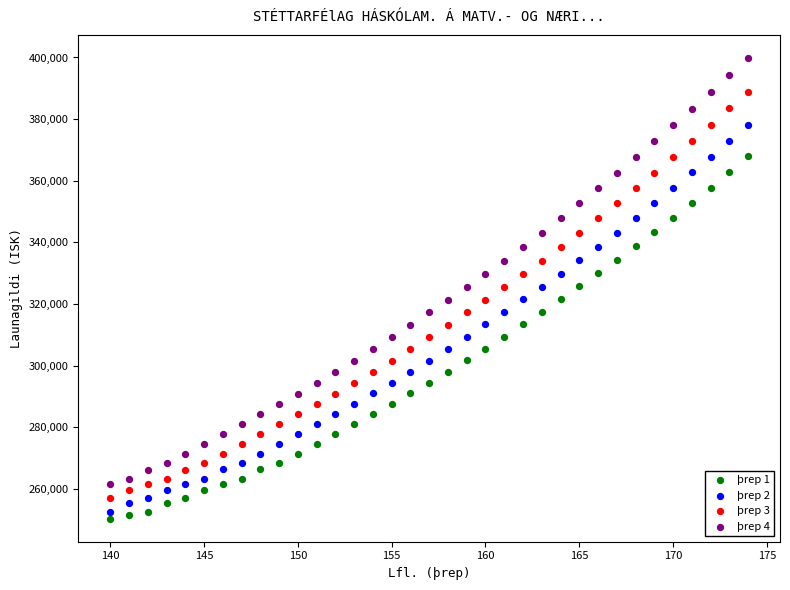

Which series reaches the maximum Y coordinate?

þrep 4